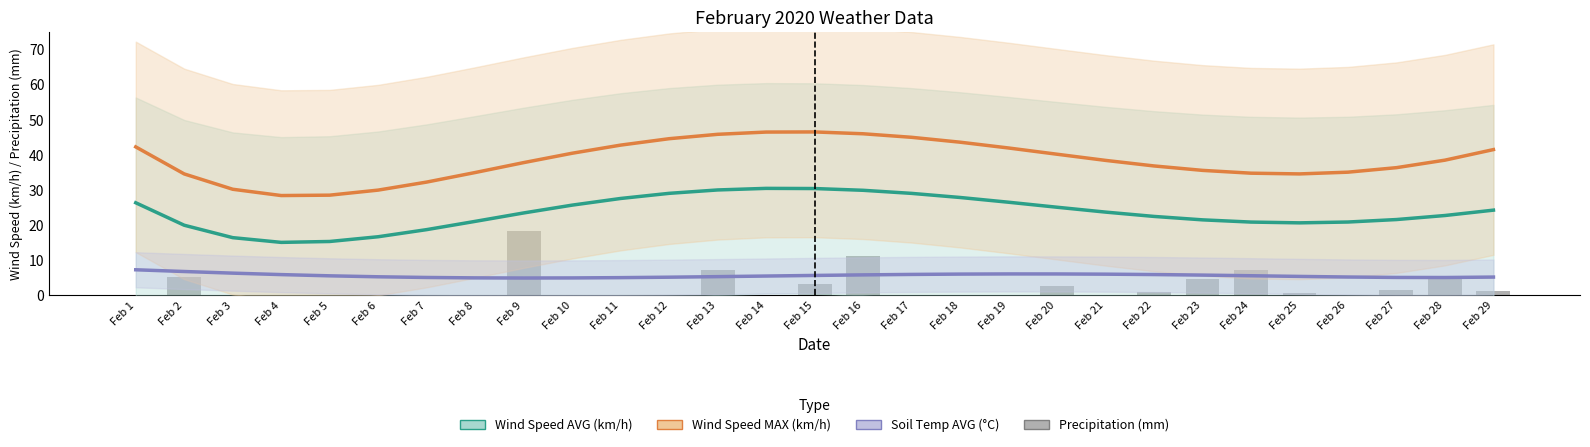

List the series in order of their peak value, highest first.

Wind Speed MAX (km/h), Wind Speed AVG (km/h), Precipitation (mm), Soil Temp AVG (°C)